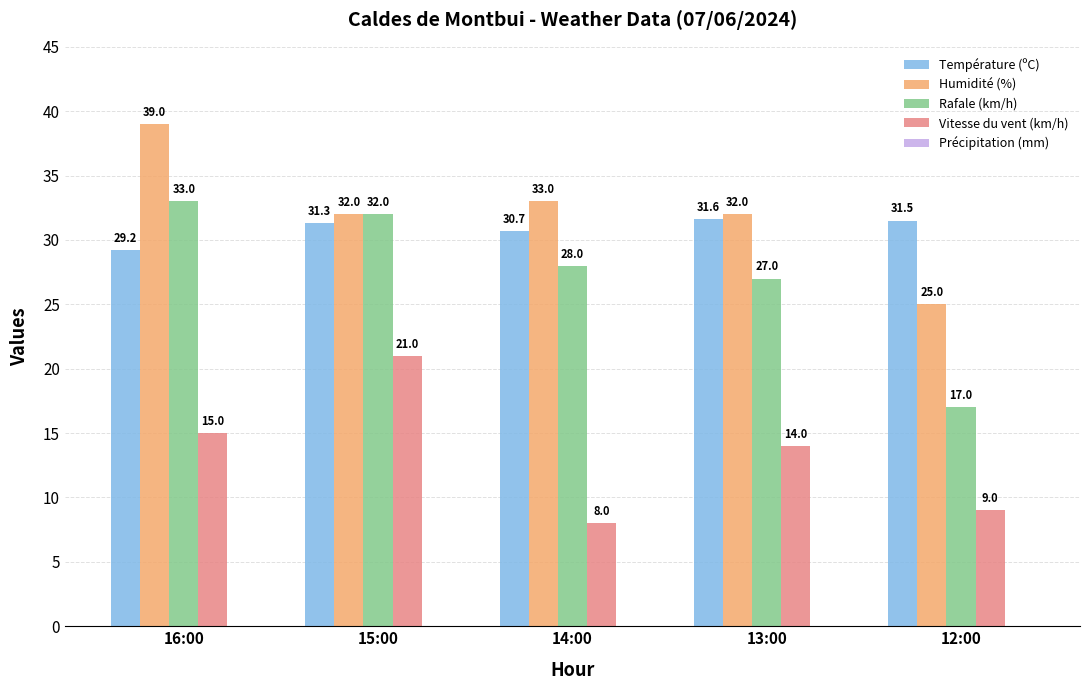

What is the label of the 4th bar from the left?

13:00